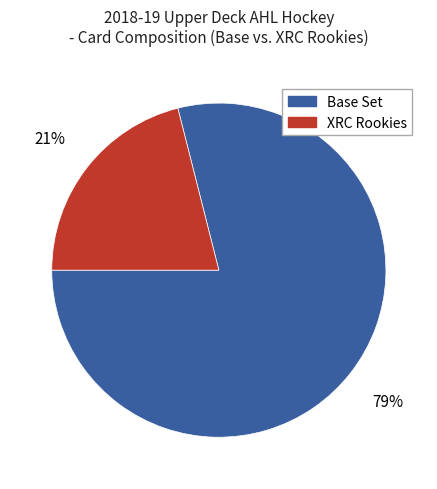

What is the smallest slice in the pie chart?

XRC Rookies